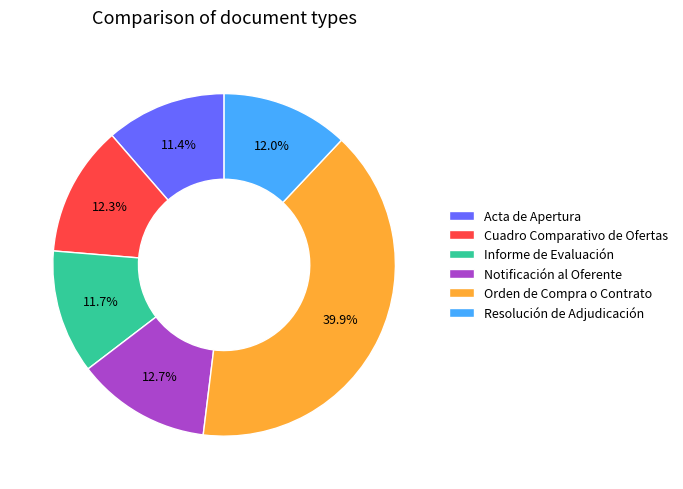

What percentage do Resolución de Adjudicación and Informe de Evaluación together represent?

23.7%